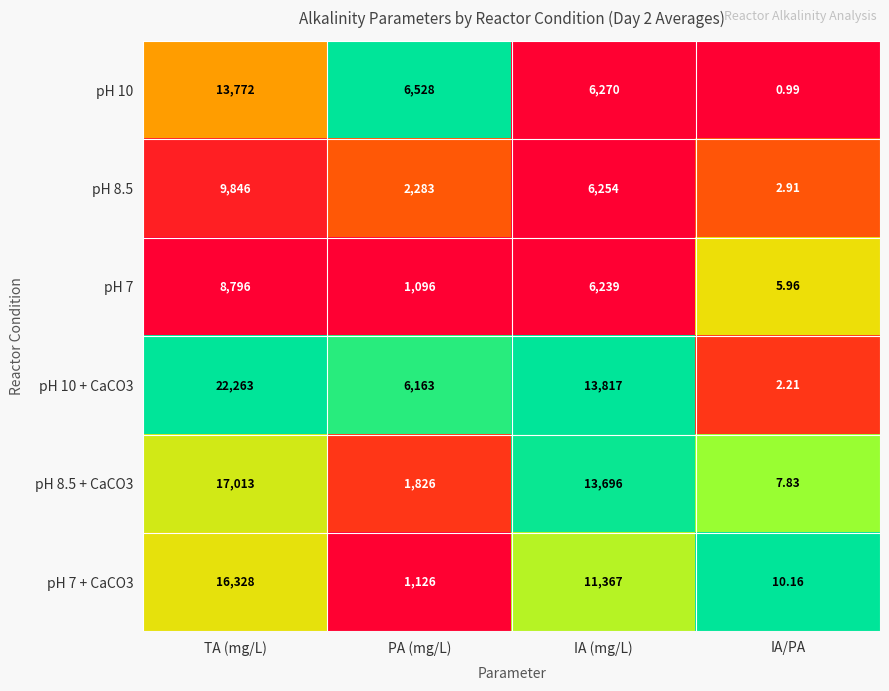

At which label does pH 10 reach its peak?

TA (mg/L)